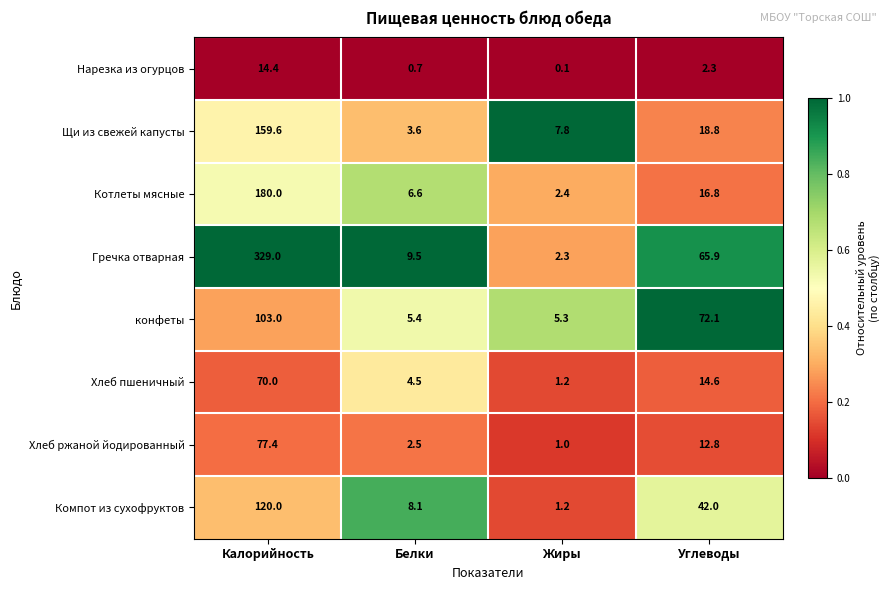

List the series in order of their peak value, lowest first.

Нарезка из огурцов, Хлеб пшеничный, Хлеб ржаной йодированный, конфеты, Компот из сухофруктов, Щи из свежей капусты, Котлеты мясные, Гречка отварная